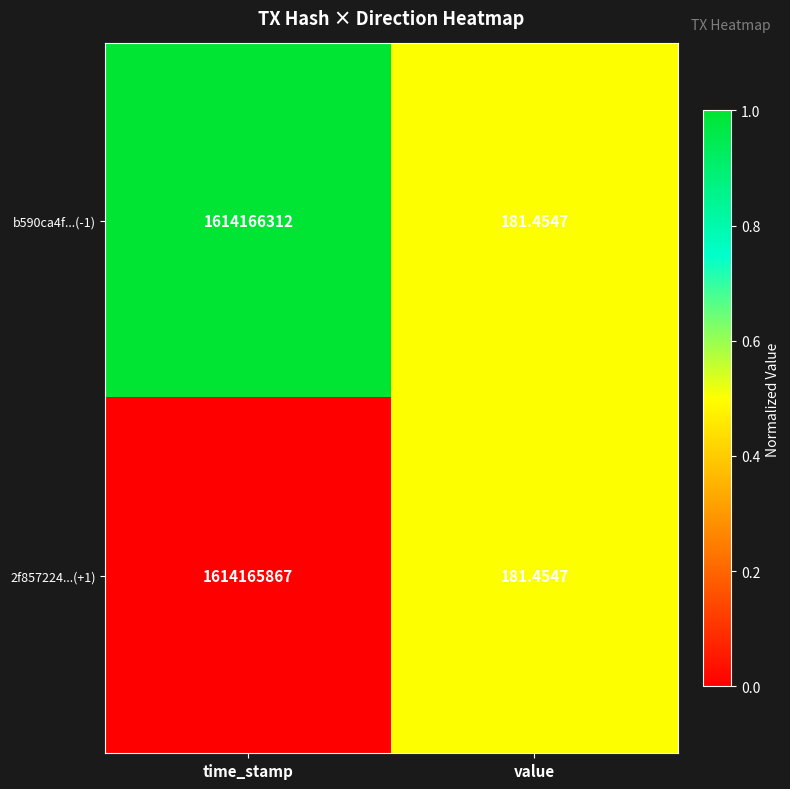

Which series has the largest range (max minus min)?

b590ca4f...(-1)